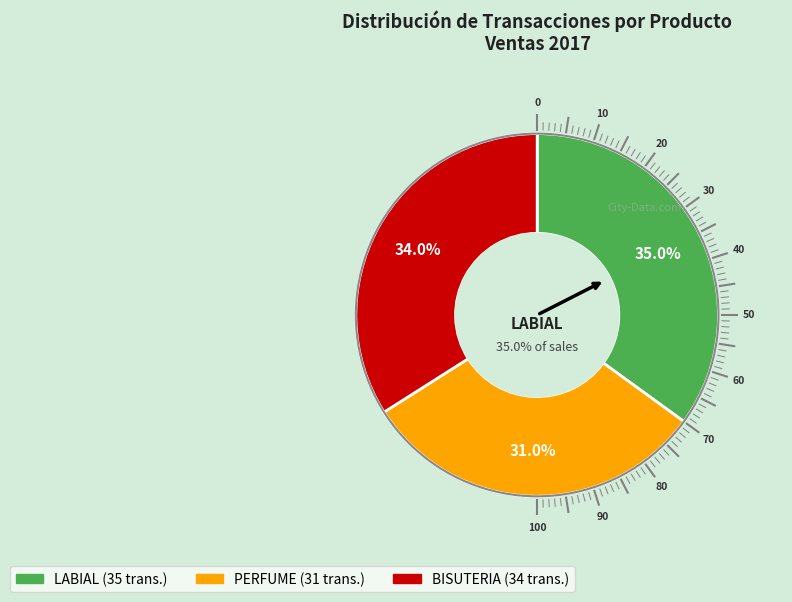

Count the number of slices in the pie.

3